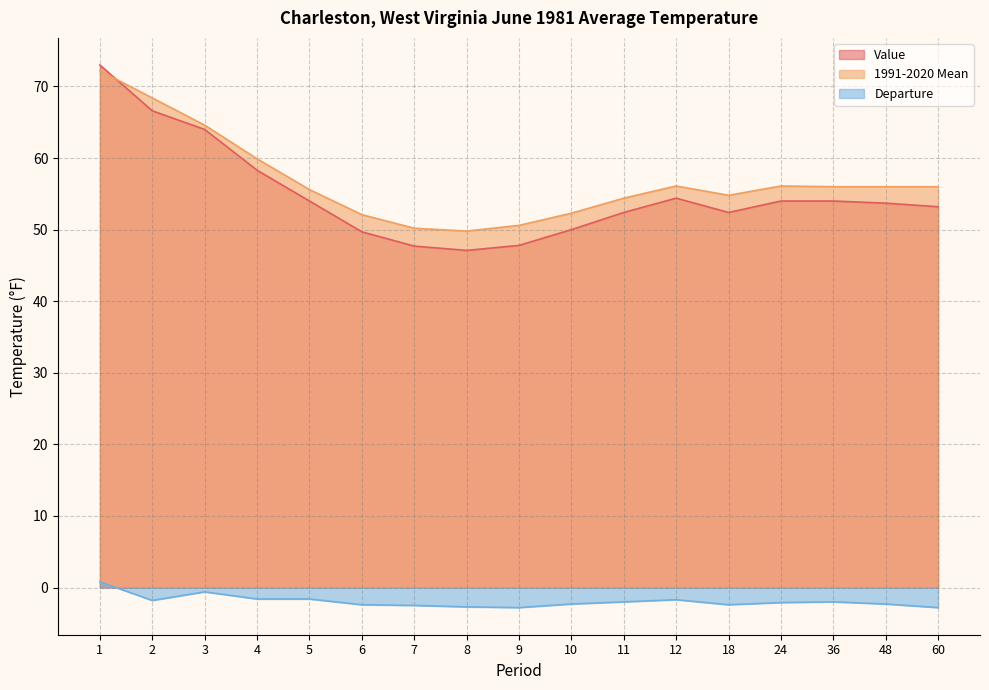

What is the value of the Departure point at the 13th from the left?

-2.4